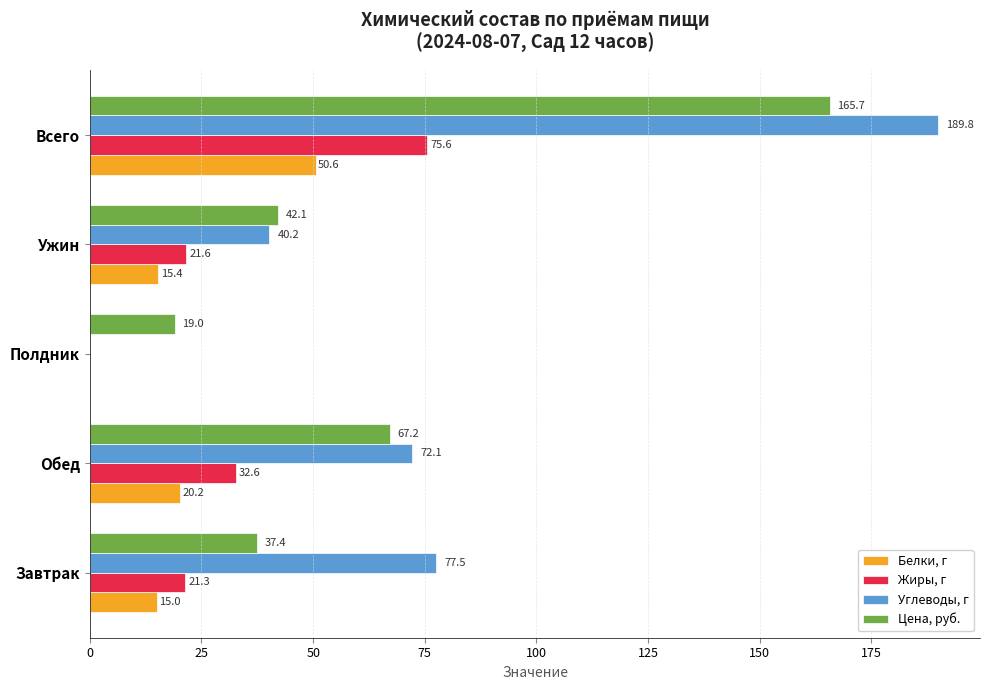

The value of Цена, руб. at Всего is 165.7. True or false?

True